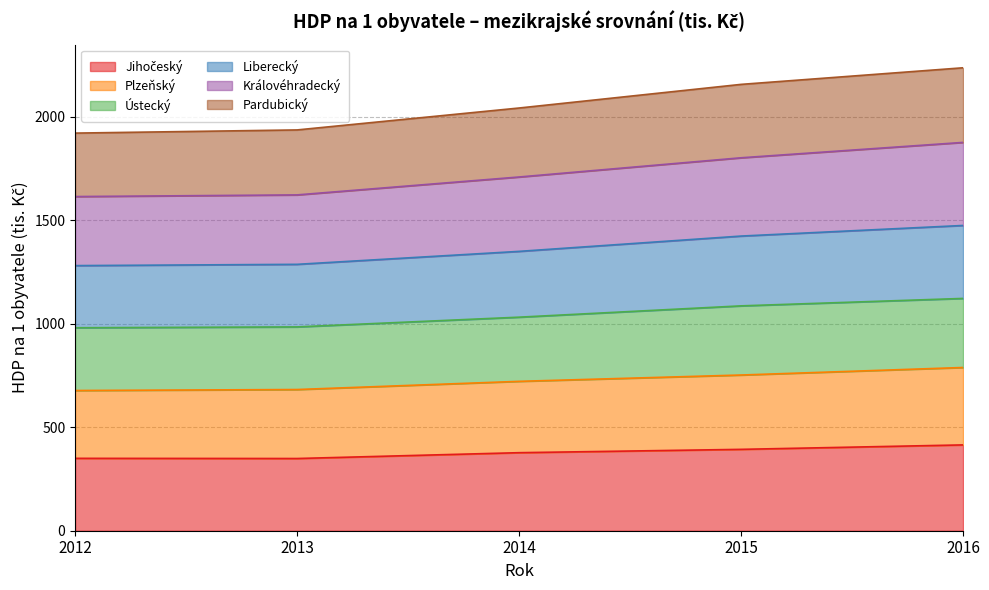

At how many categories does at least one series exceed 2102?

2